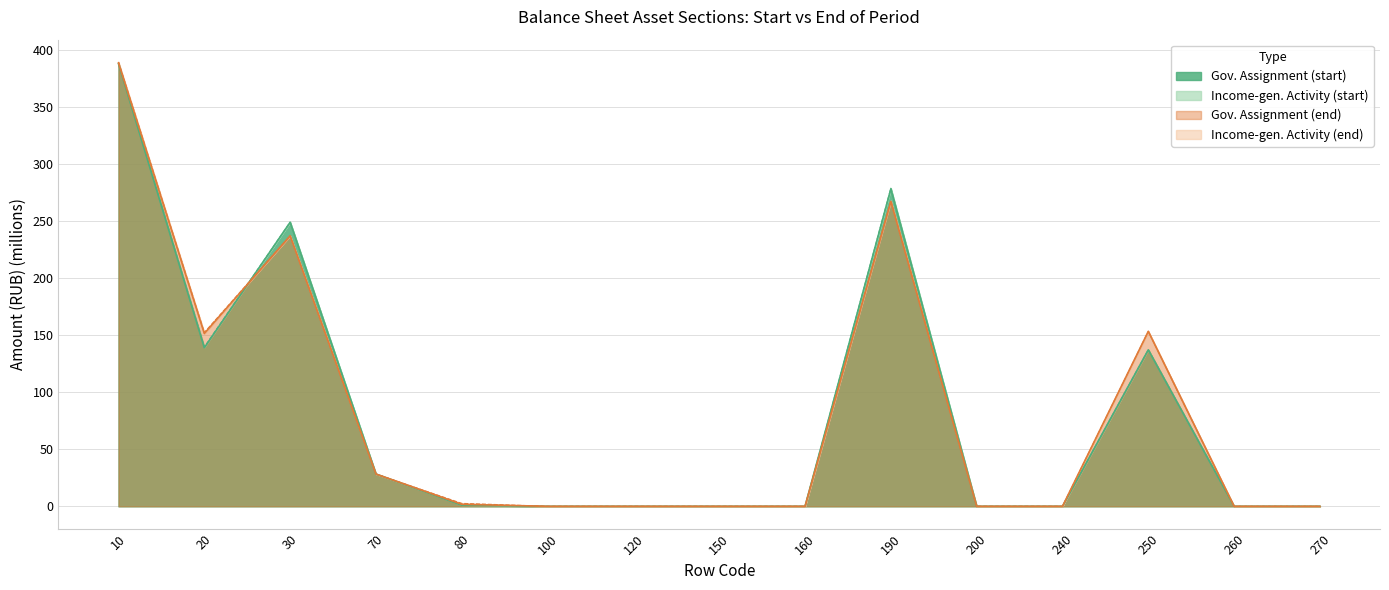

Which series has the widest spread of values?

Gov. Assignment (end)